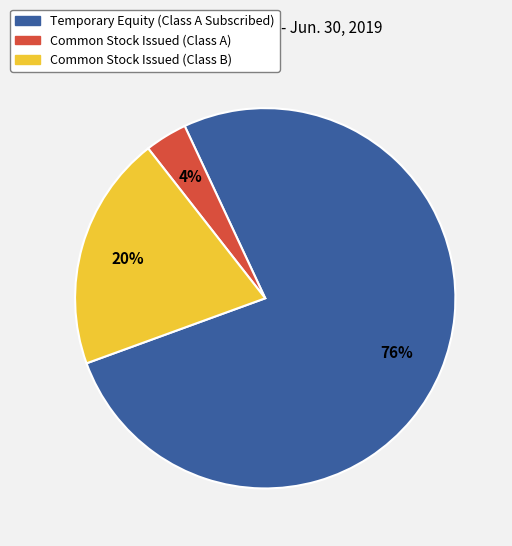

To the nearest percent, what is the average slice percentage?

33%